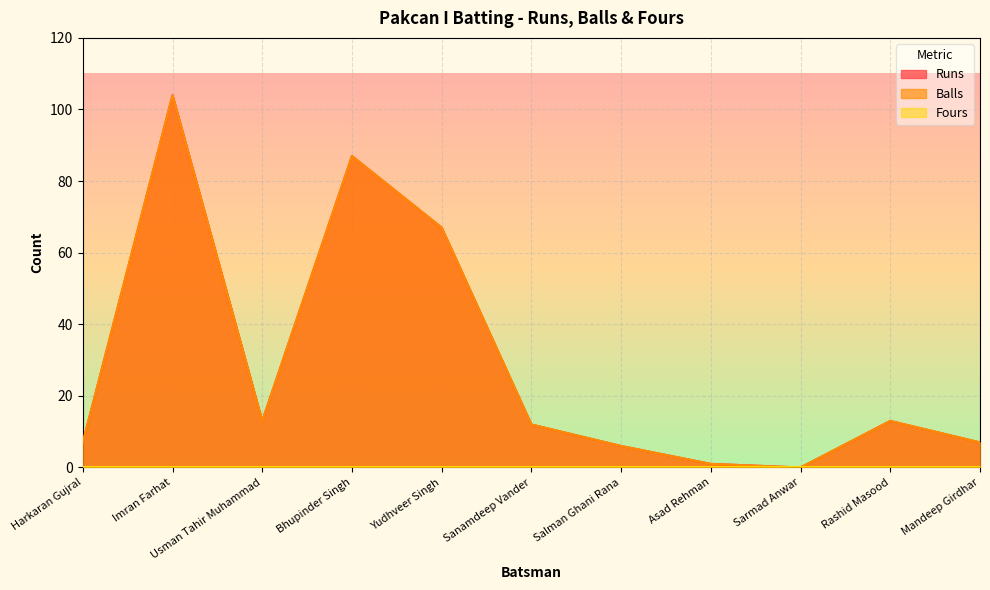

True or false: Runs and Balls cross at least once.

False